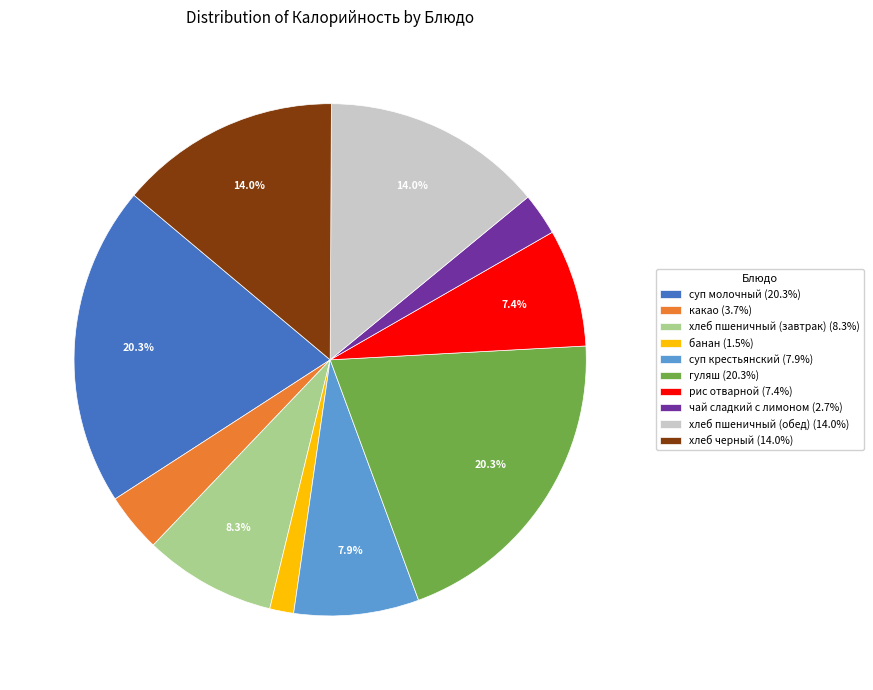

To the nearest percent, what percentage of the pie is чай сладкий с лимоном?

3%